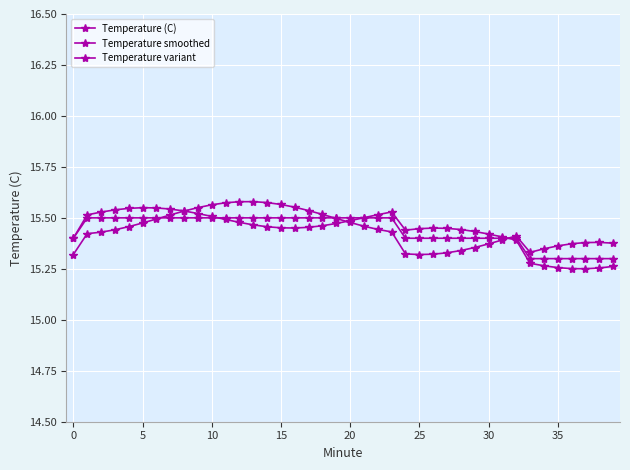

How many series are shown in this chart?

3